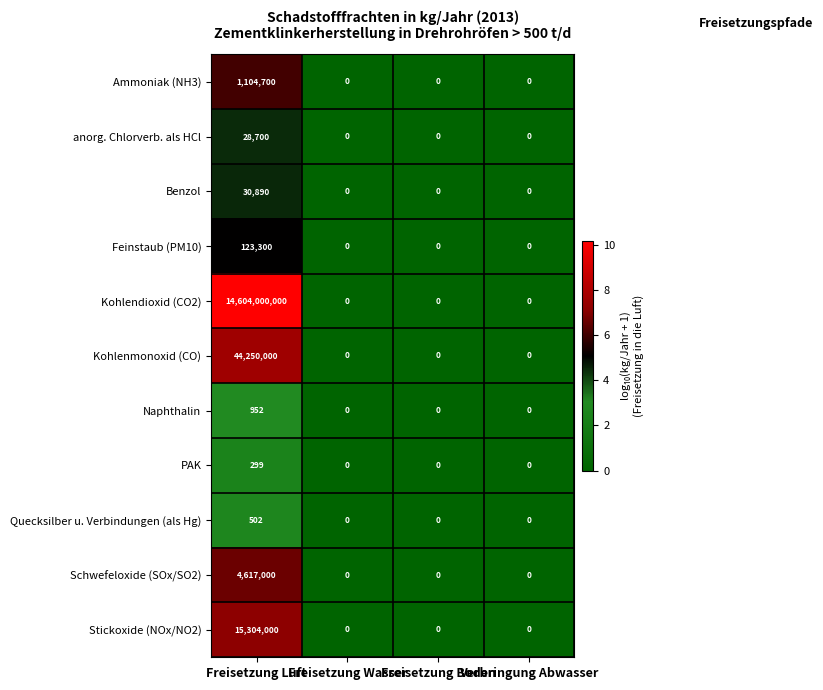

What is the average value of the PAK series?

75